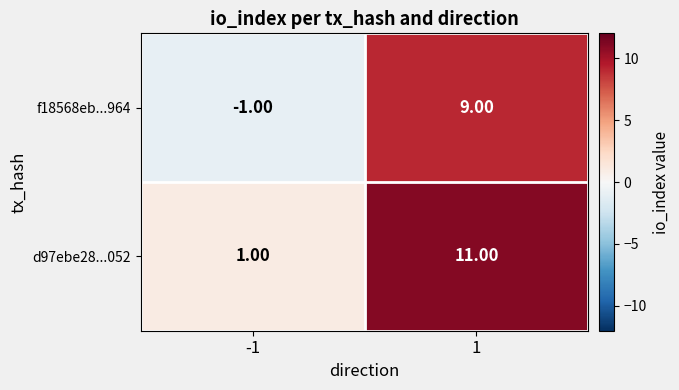

Rank the series at 1 from highest to lowest value.

d97ebe28...052, f18568eb...964